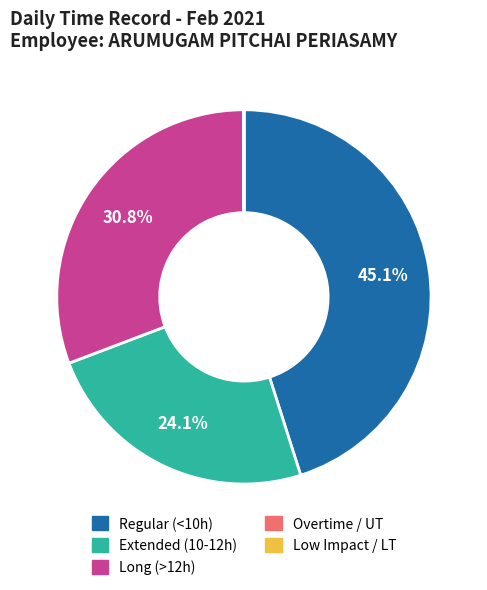

Does any single category account for the majority?

No